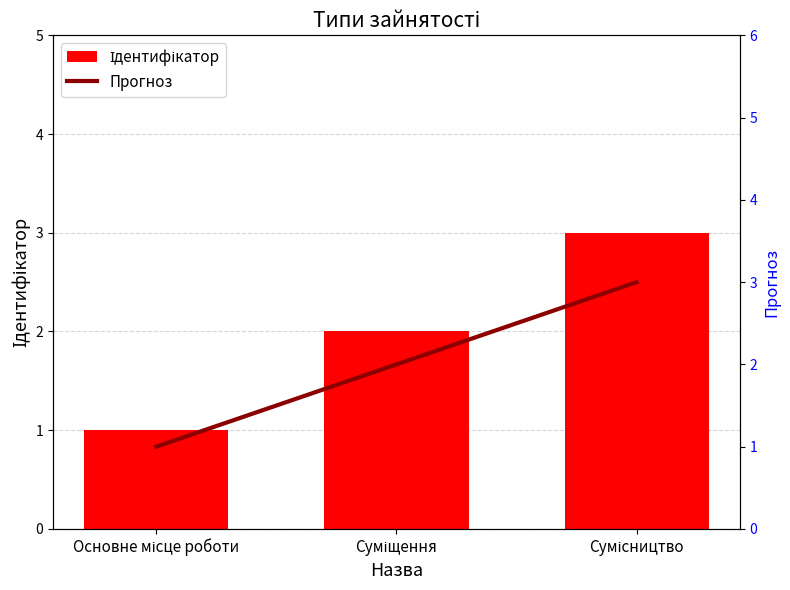

Reading left to right, extract all data points from this chart.

Ідентифікатор: Основне місце роботи=1	Суміщення=2	Сумісництво=3
Прогноз: Основне місце роботи=1	Суміщення=2	Сумісництво=3